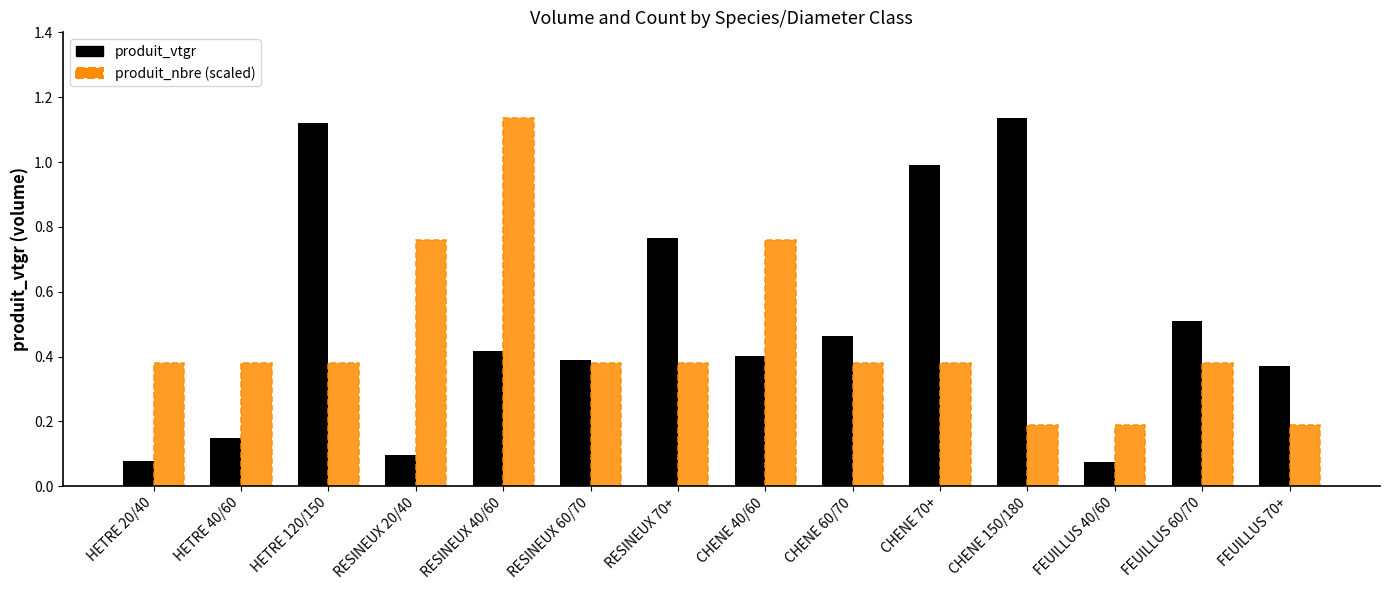

Between CHENE 70+ and FEUILLUS 40/60, which series saw the biggest shift?

produit_vtgr